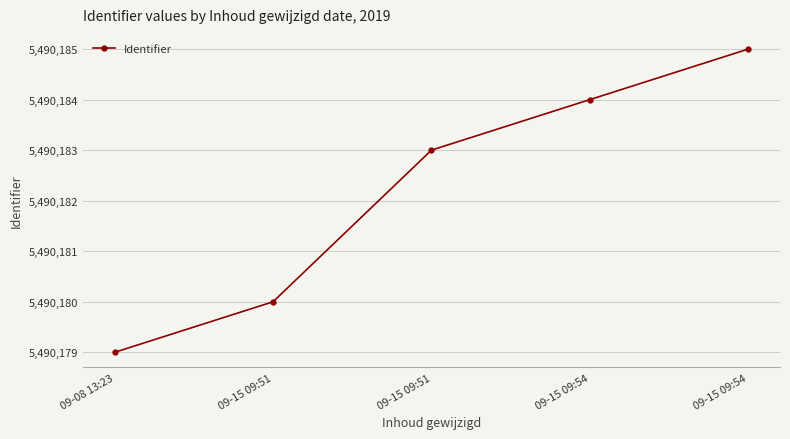

What is the difference between the second highest and second lowest values?

4